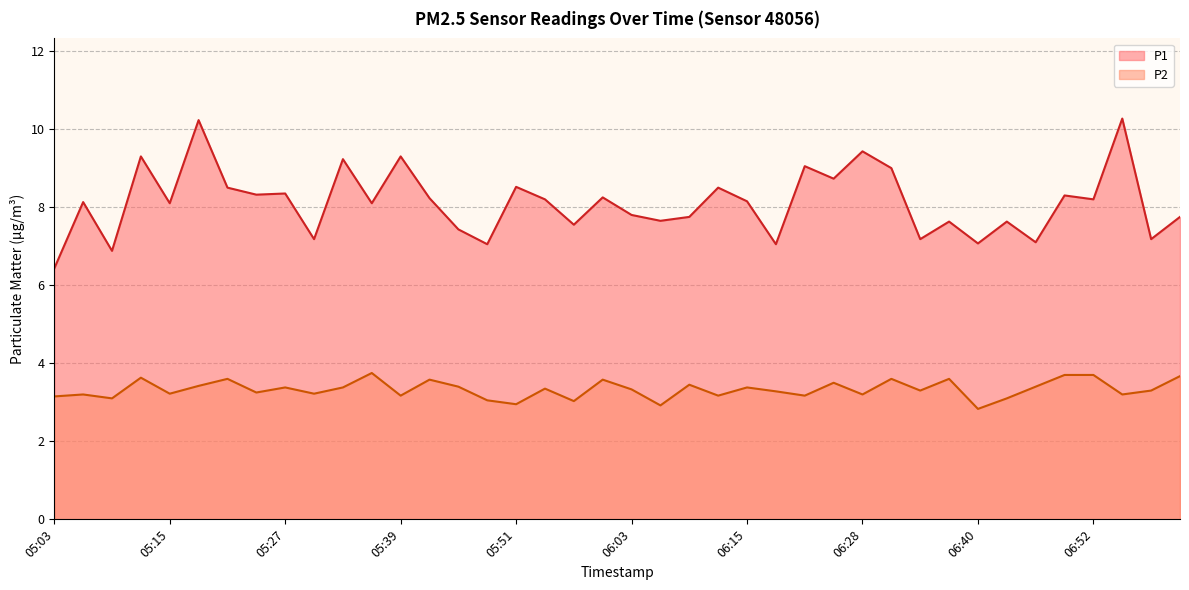

Which series changed the most between 06:49 and 06:52?

P1